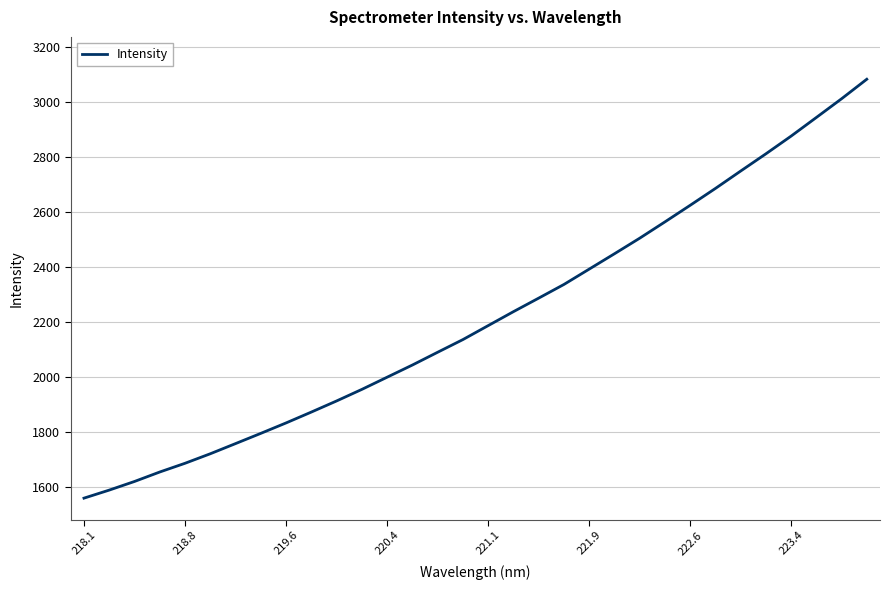

What is the difference between the maximum and minimum values?

1525.6